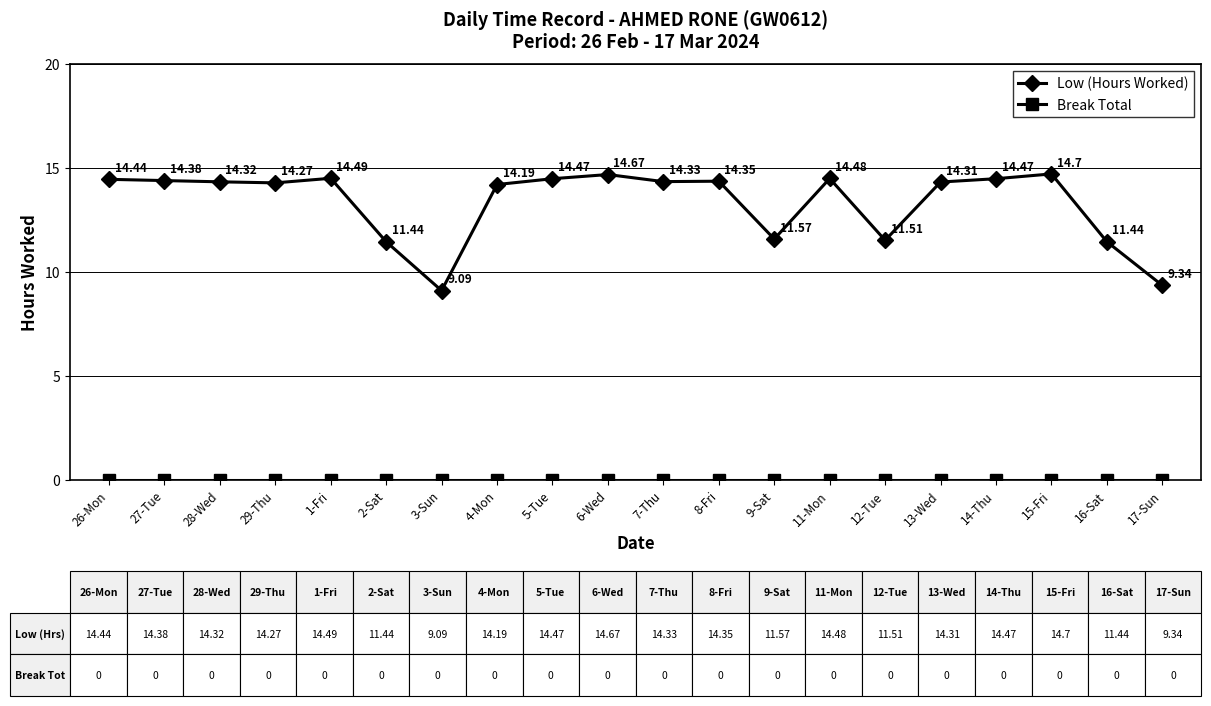

What is the label of the 8th point from the left?

4-Mon